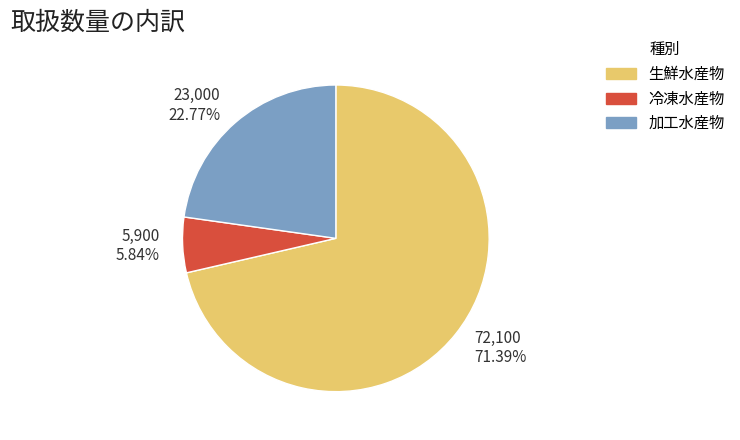

Count the number of slices in the pie.

3